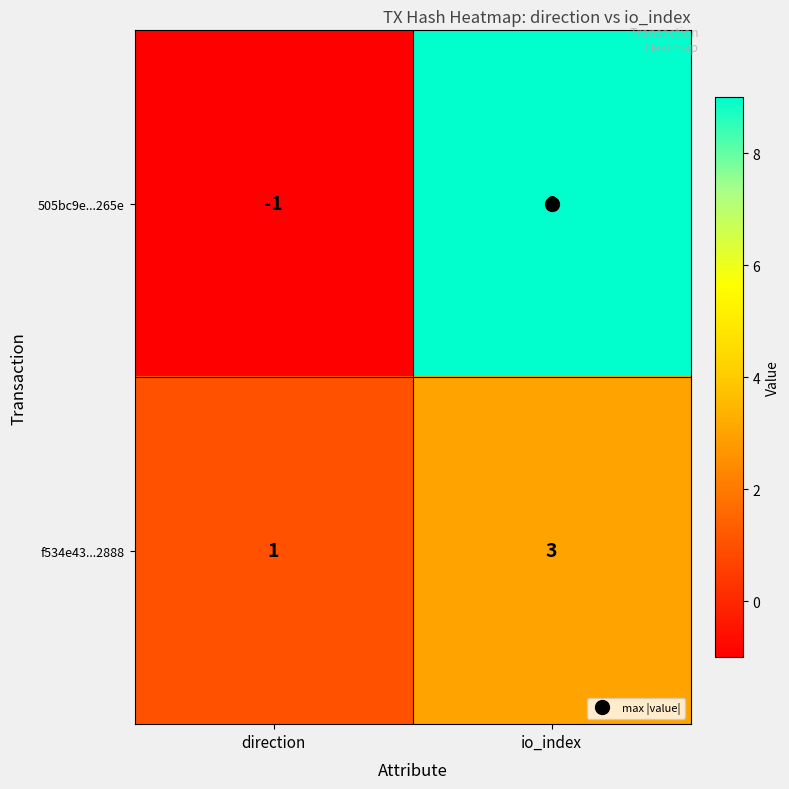

True or false: f534e43...2888 has a value of 3 at io_index.

True